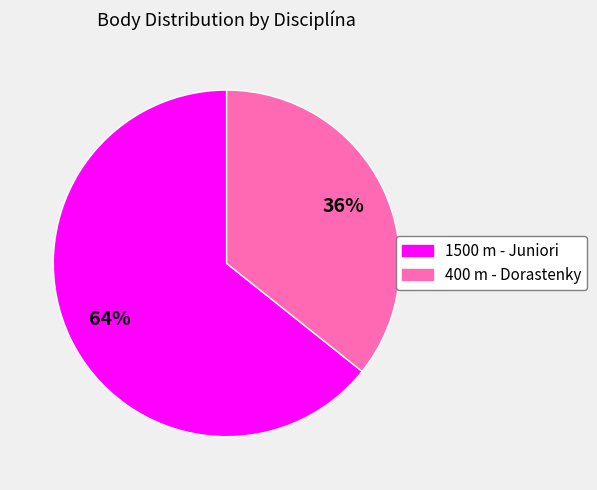

Is it true that 400 m - Dorastenky is 25% of the pie?

False